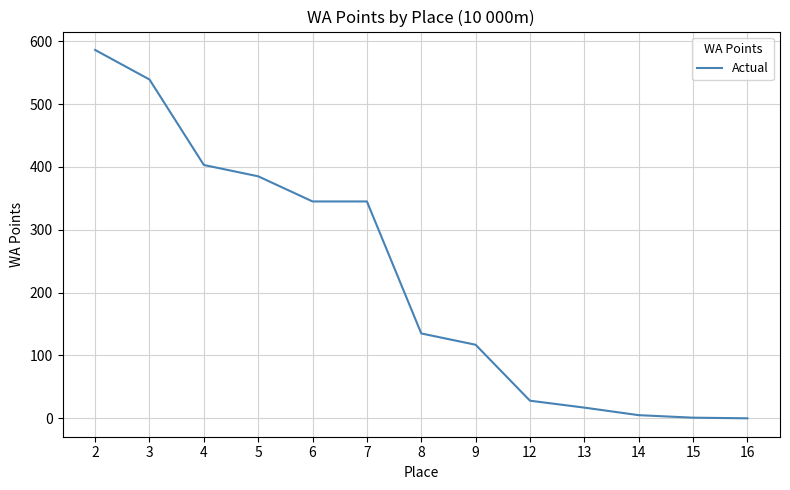

What is the change in value from 13 to 14?

-12